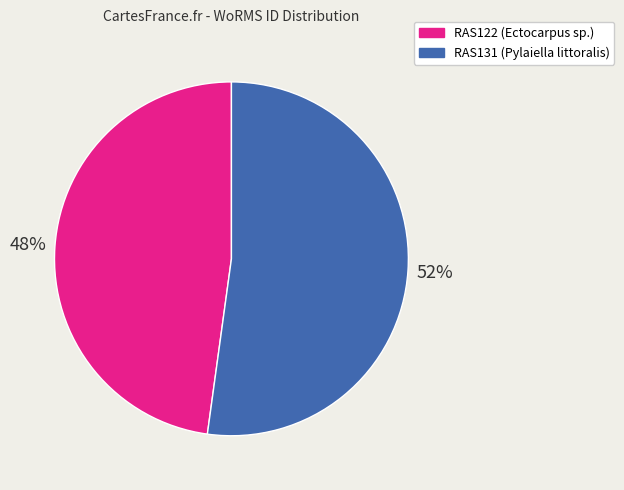

Count the number of slices in the pie.

2